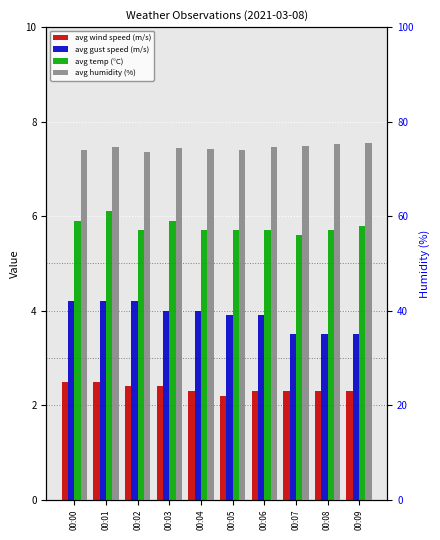

What is the value of the avg wind speed (m/s) bar at the 2nd from the left?

2.5